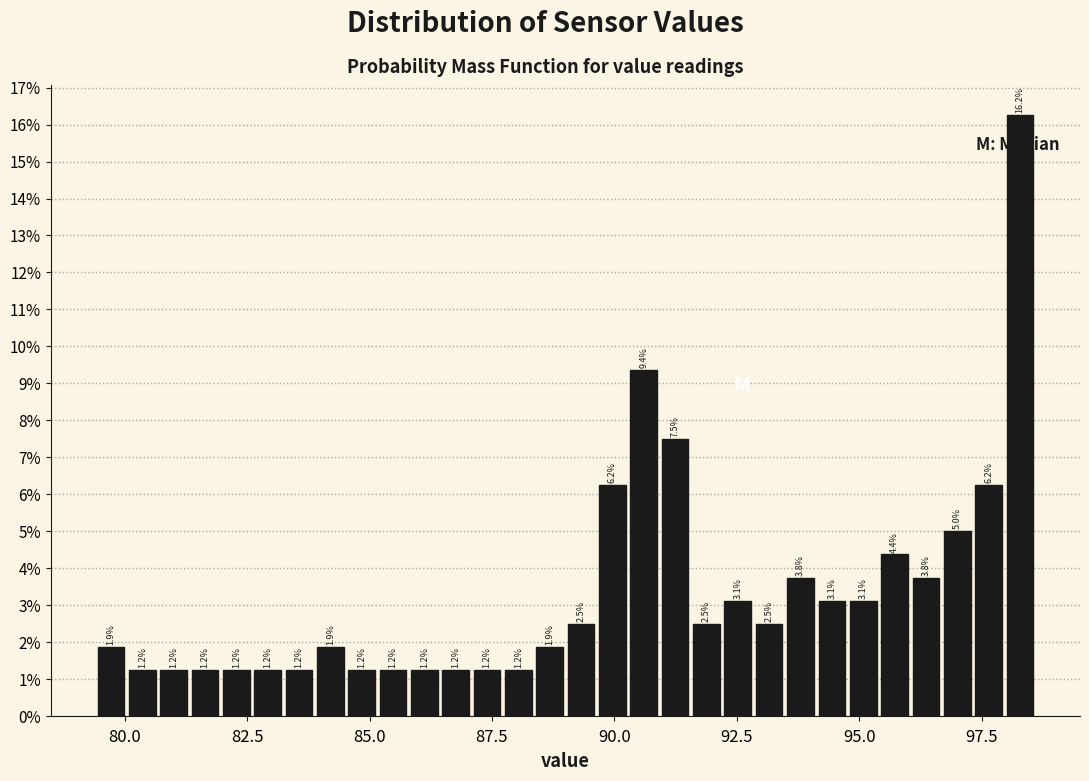

Around what value on the x-axis is the tallest bar? Give the approximate position of its centre, as read against the axis.

98.5